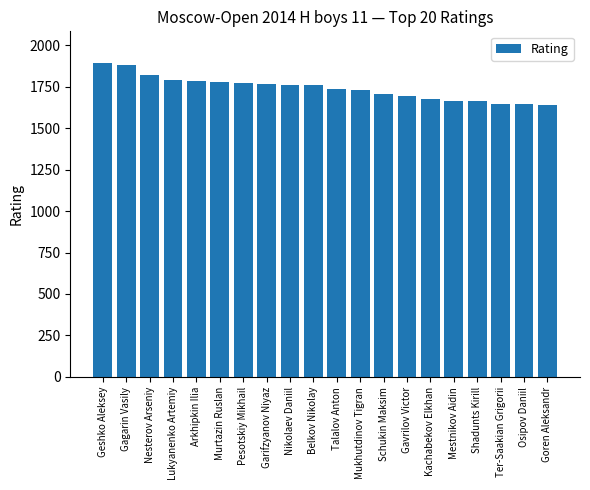

Are the bars horizontal?

No